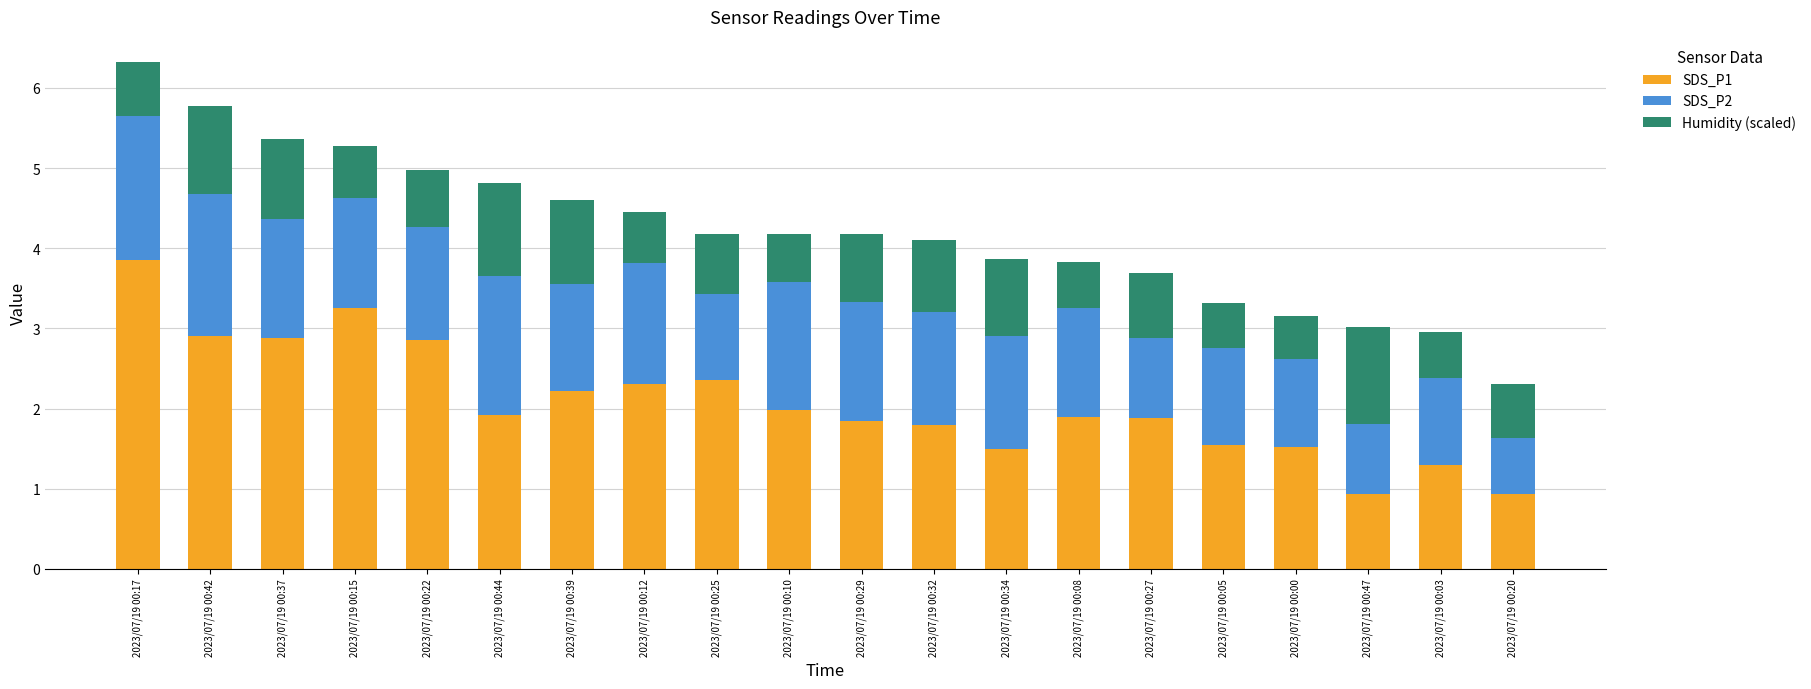

Is it true that SDS_P1 equals 0.9 at 2023/07/19 00:47?

True